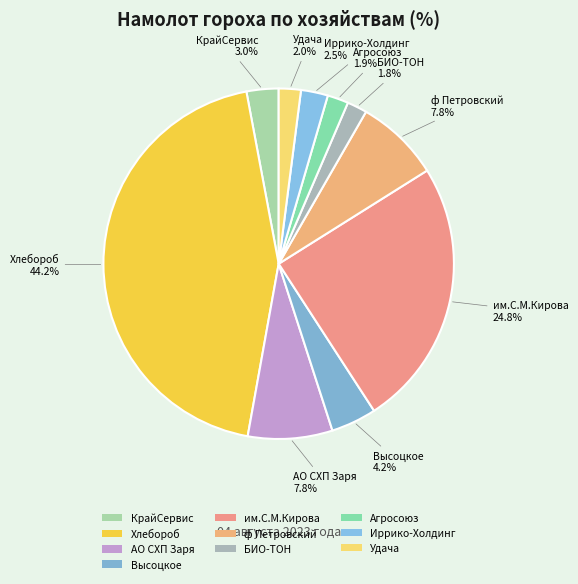

Which category has the biggest portion of the pie?

Хлебороб